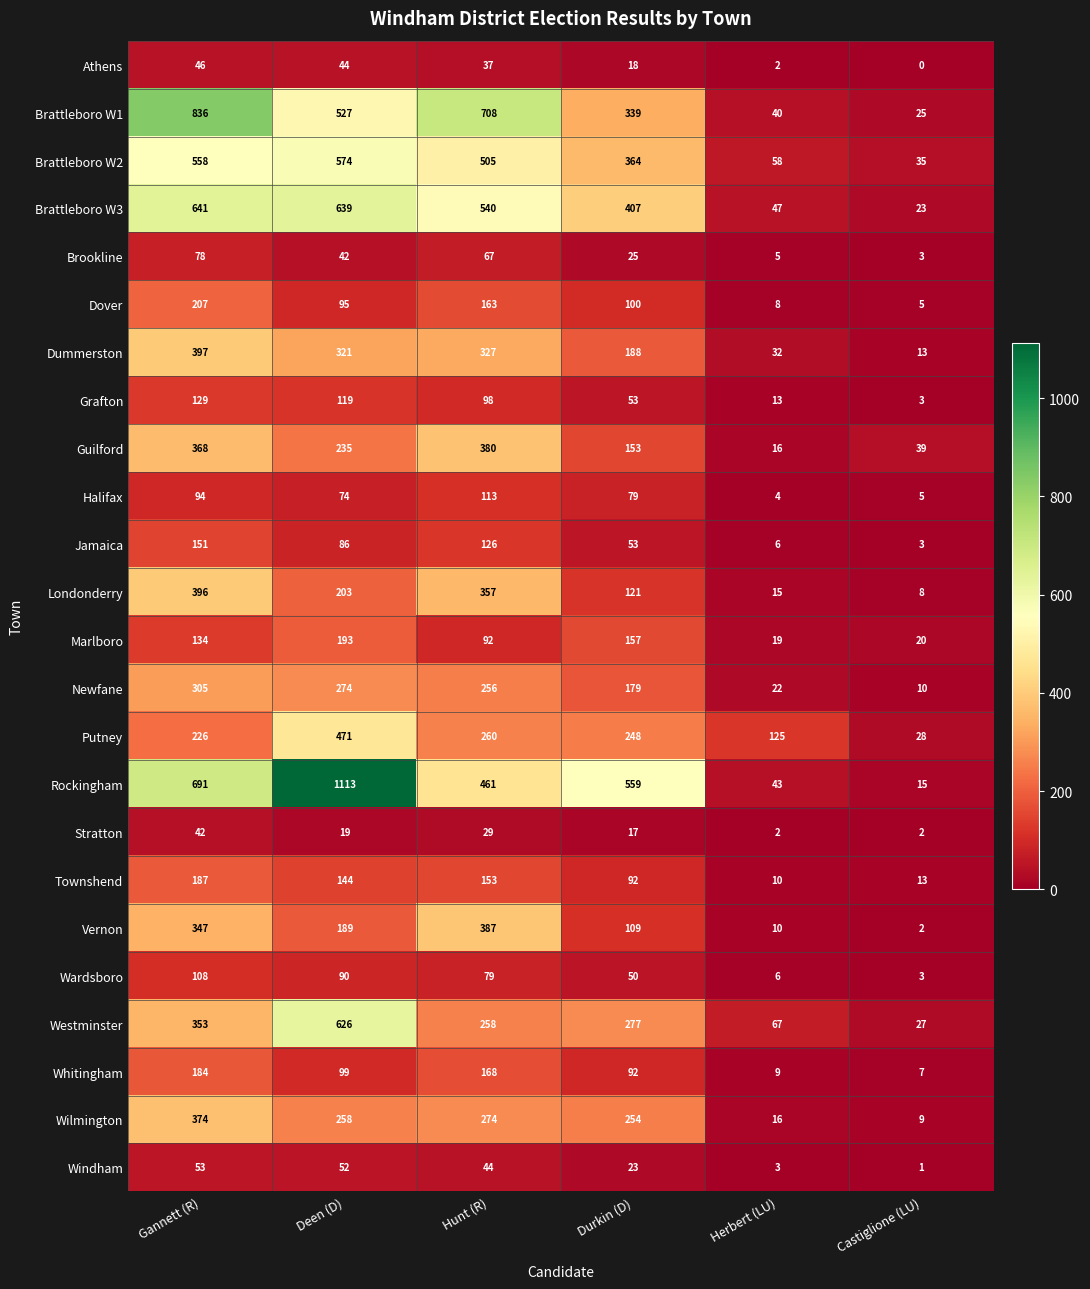

Read the Dummerston value at Durkin (D).

188